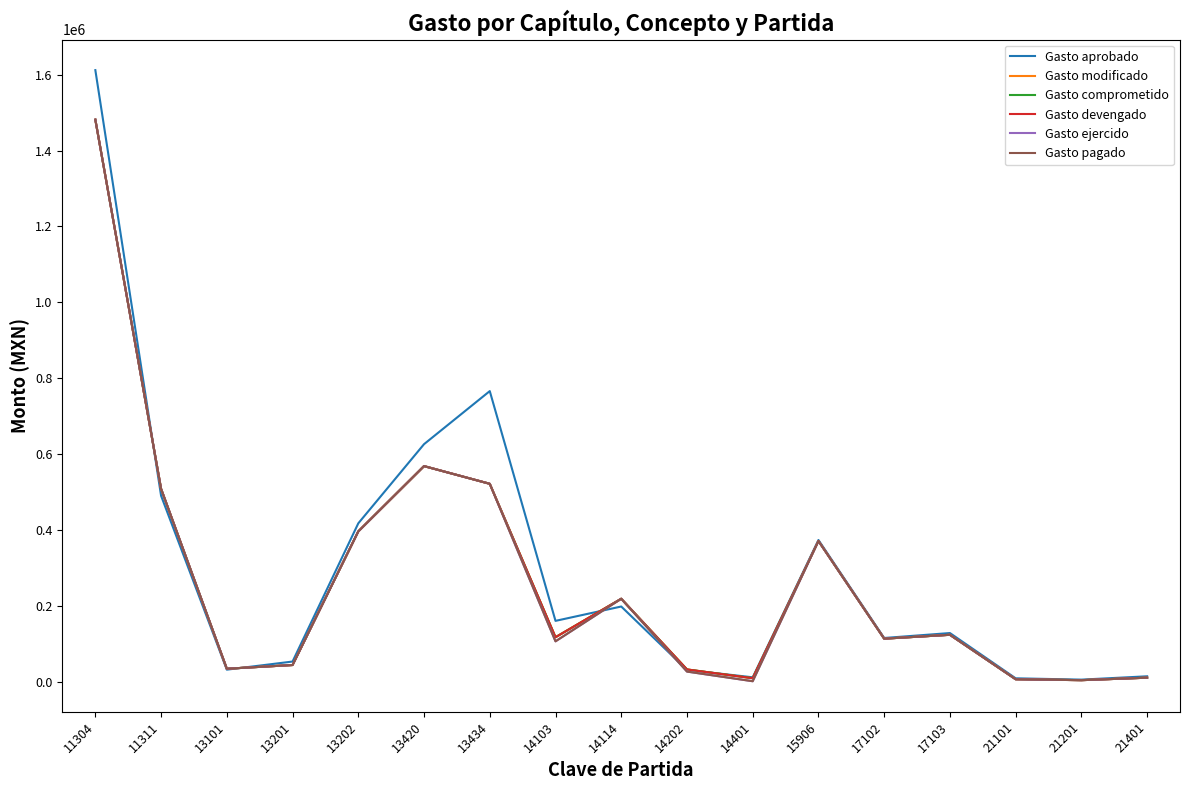

Reading left to right, extract all data points from this chart.

Gasto aprobado: 1611635.4	490917.7	33000.0	54381.8	418321.5	626744.7	766483.5	161470.5	199274.4	32321.1	12854.8	374376.0	116389.8	129400.0	10211.1	6725.3	15516.4
Gasto modificado: 1481196.9	509038.5	35437.5	45205.3	397024.7	569000.4	522388.6	118382.5	219734.4	33580.2	10463.6	371861.8	114589.8	124800.0	7774.0	5324.1	11864.3
Gasto comprometido: 1481196.9	509038.5	35437.5	45205.3	397024.7	569000.4	522388.6	118382.5	219734.4	33580.2	10463.6	371861.8	114589.8	124800.0	7774.0	5324.1	11864.3
Gasto devengado: 1481196.9	509038.5	35437.5	45205.3	397024.7	569000.4	522388.6	118382.5	219734.4	33580.2	10463.6	371861.8	114589.8	124800.0	7774.0	5324.1	11864.3
Gasto ejercido: 1481196.9	509038.5	35437.5	45205.3	397024.7	569000.4	522388.6	107580.0	219734.4	27941.6	2539.3	371861.8	114589.8	124800.0	7774.0	5324.1	11864.3
Gasto pagado: 1481196.9	509038.5	35437.5	45205.3	397024.7	569000.4	522388.6	107580.0	219734.4	27941.6	2539.3	371861.8	114589.8	124800.0	7774.0	5324.1	11864.3